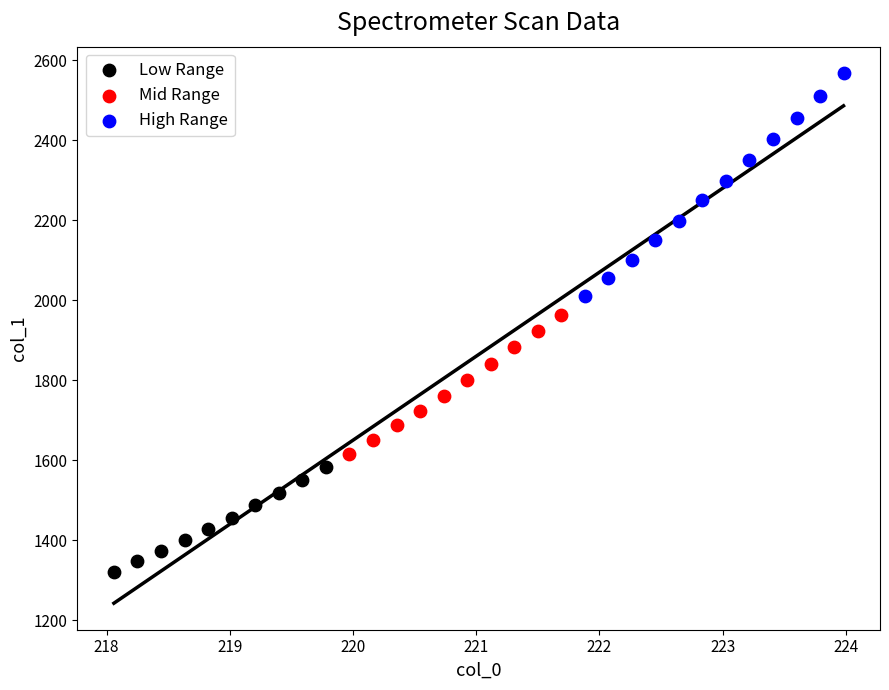

Which series has the widest spread of Y values?

High Range